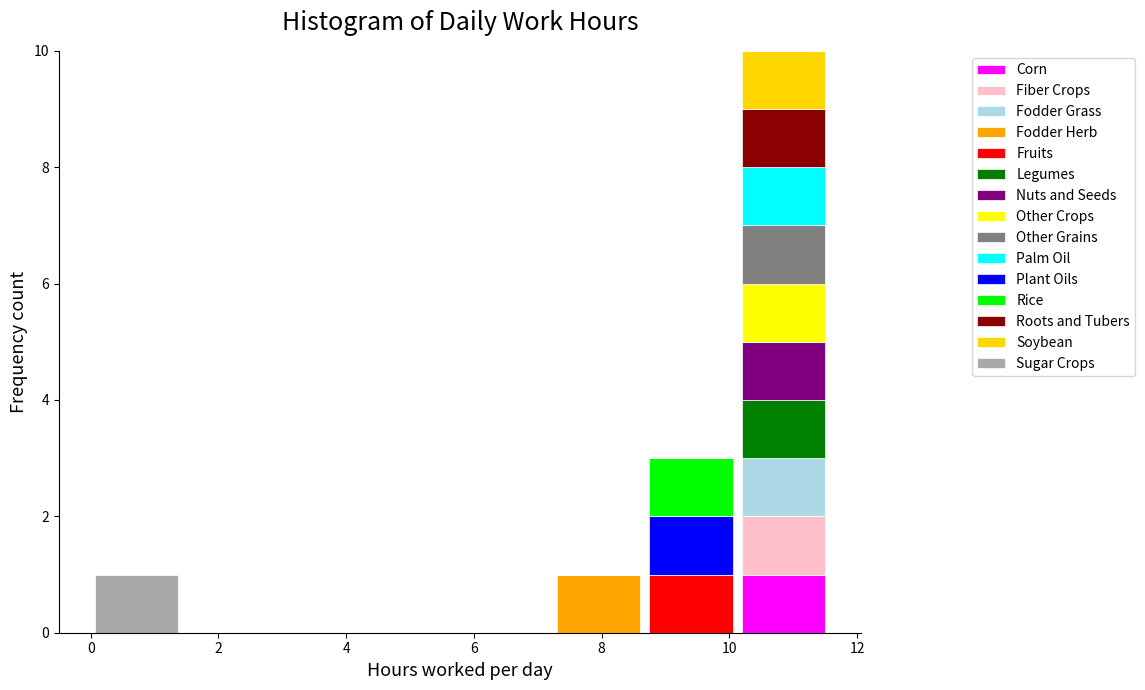

What is the total height of the stacked bar covering 0.0 to 1.4 on the x-axis? Neither the bar edges nor the heights are printed on the chart, so give them approximately, as read against the axes.

1